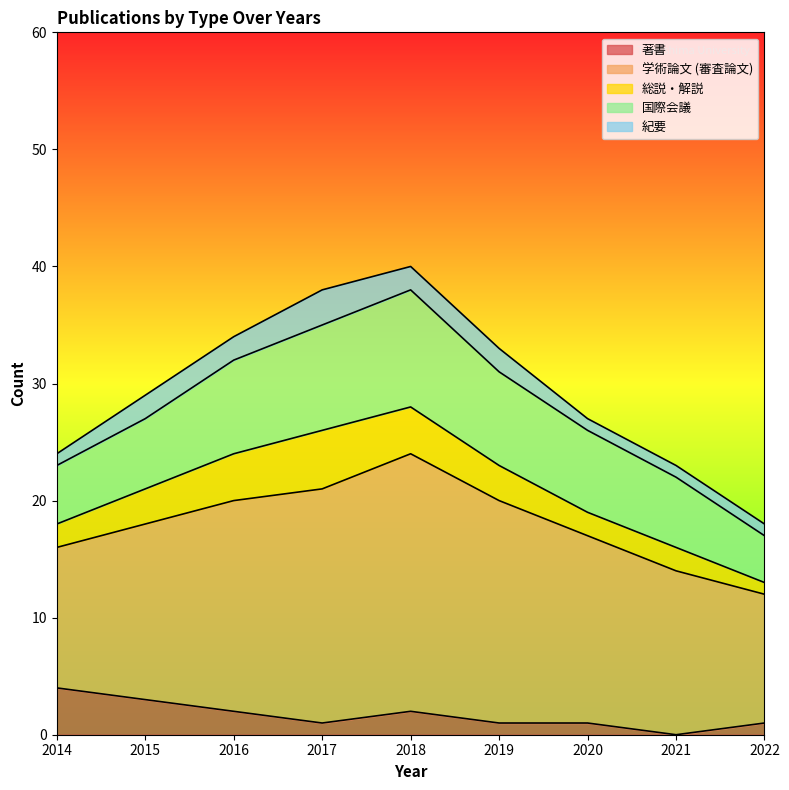

At which label does 著書 reach its minimum?

2021